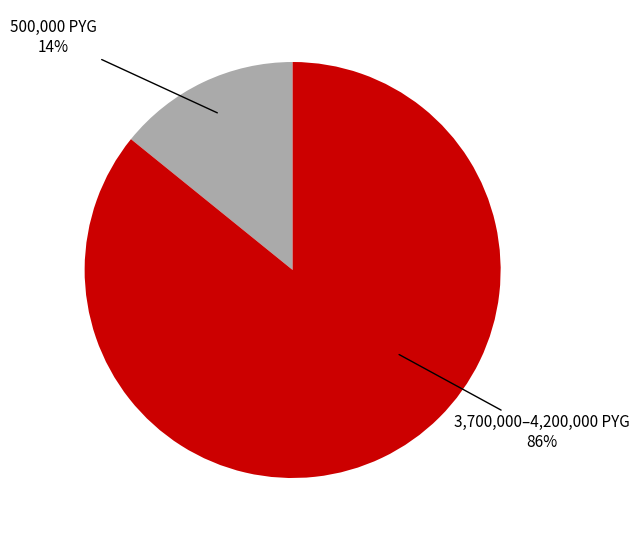

To the nearest percent, what is the difference between the largest and smallest slice percentages?

72%